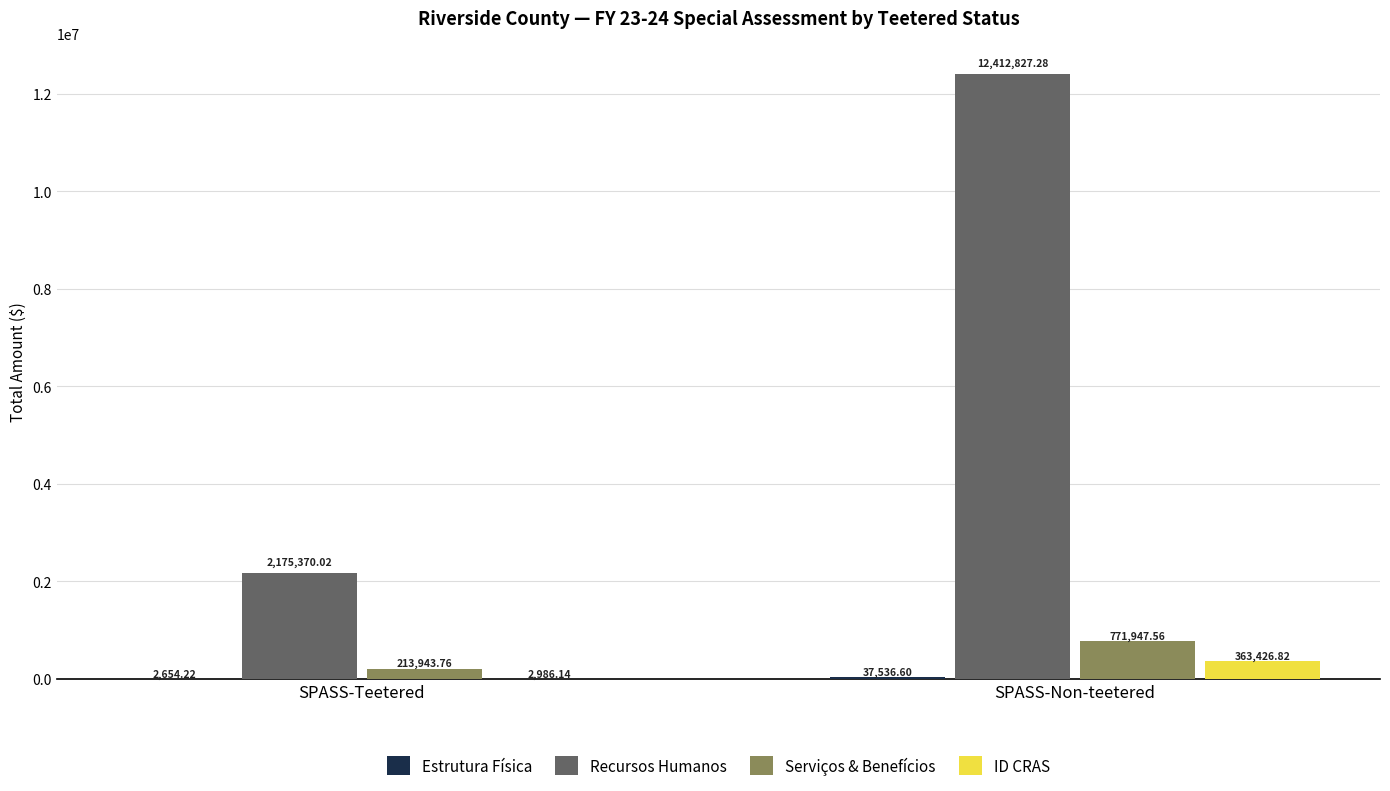

What is the sum of the ID CRAS values at SPASS-Teetered and SPASS-Non-teetered?

366413.0